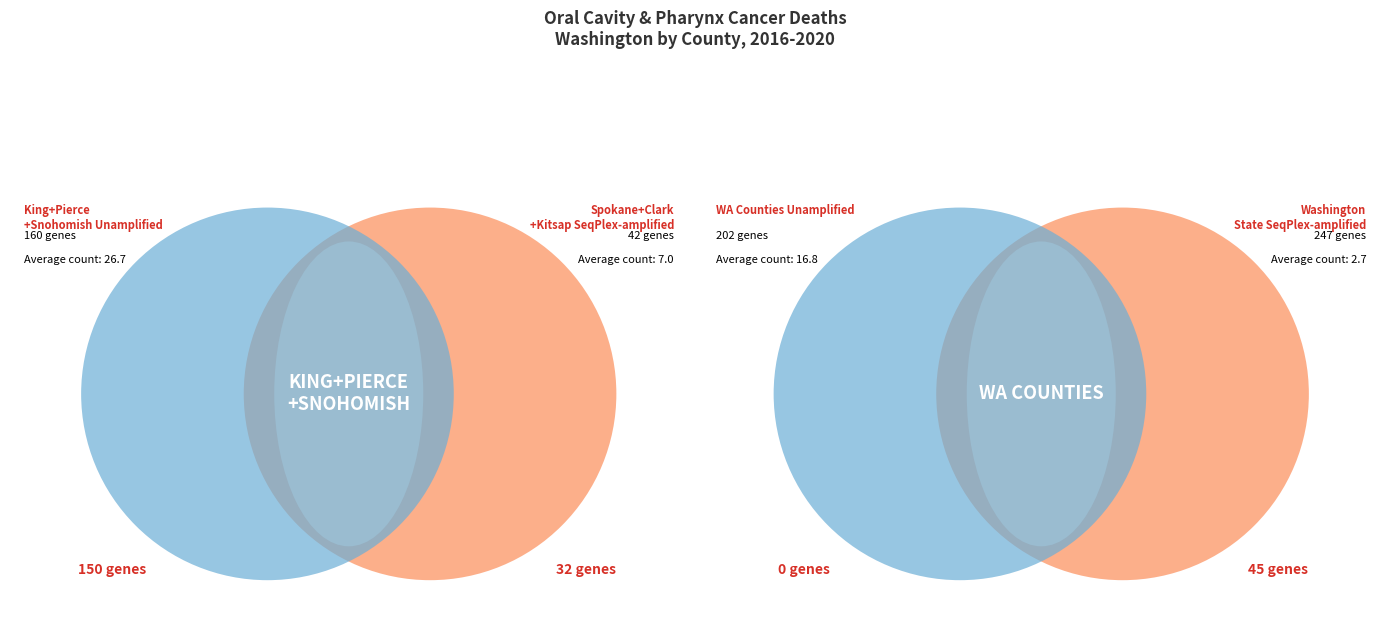

The Pierce County slice represents 5% of the pie. True or false?

False